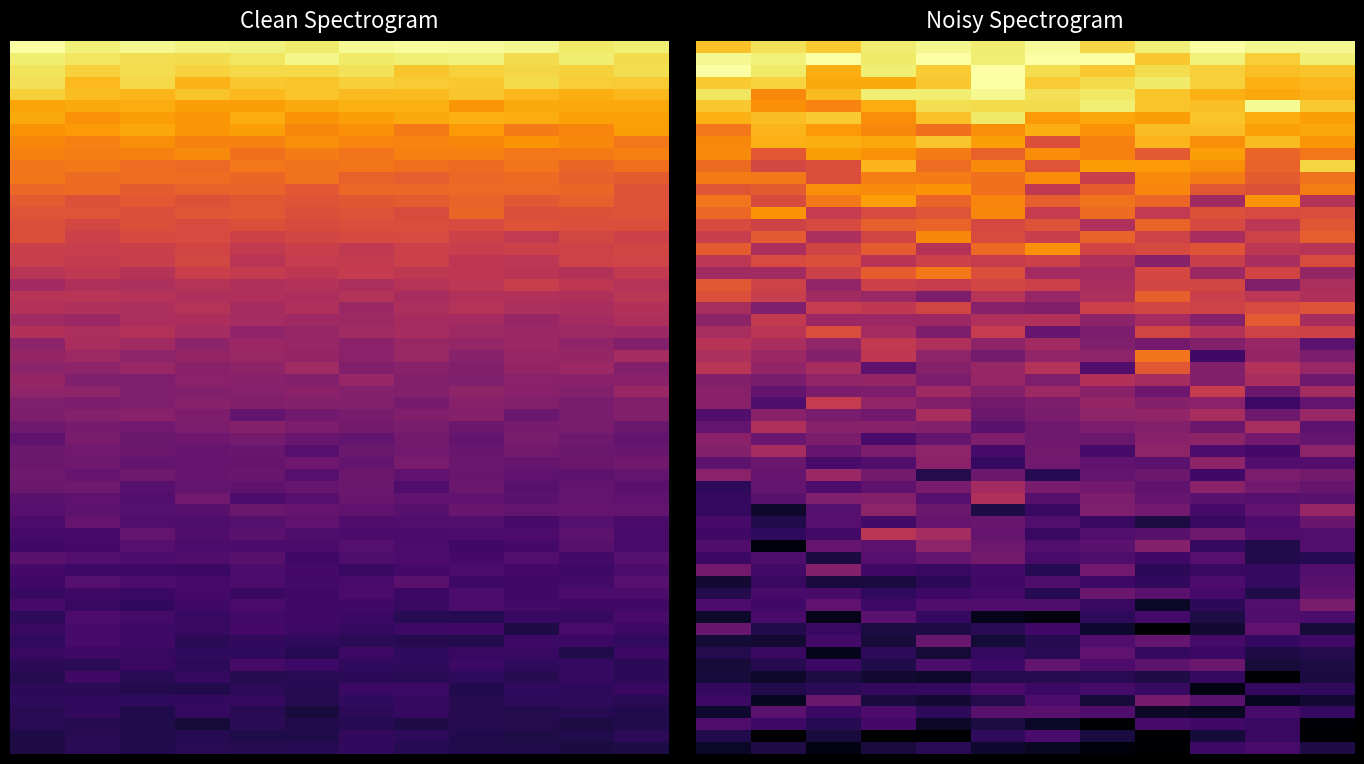

True or false: 14 has a value of 0.0 at 6.

True